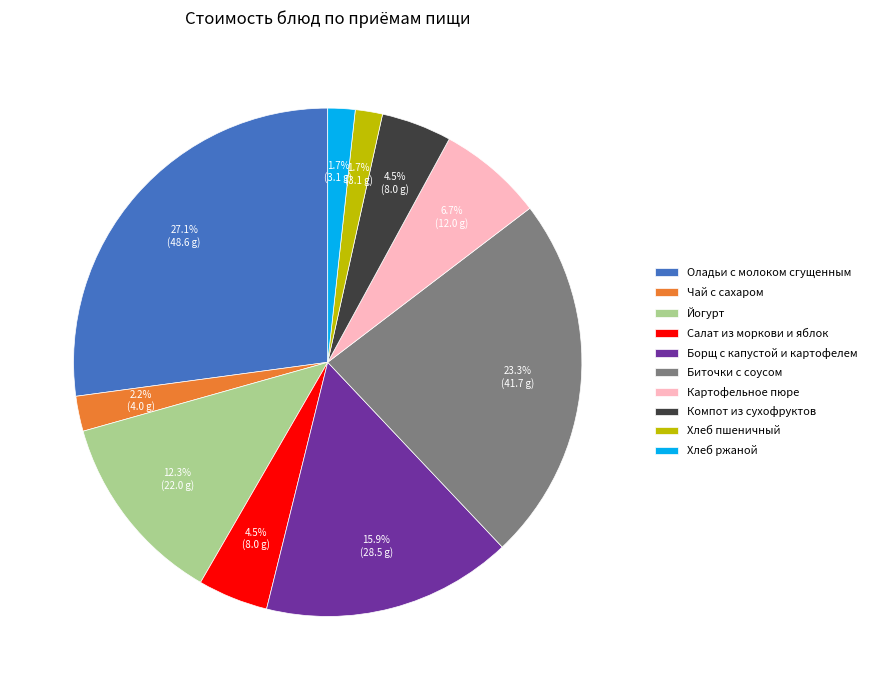

Do Йогурт and Салат из моркови и яблок together represent more than half of the pie?

No